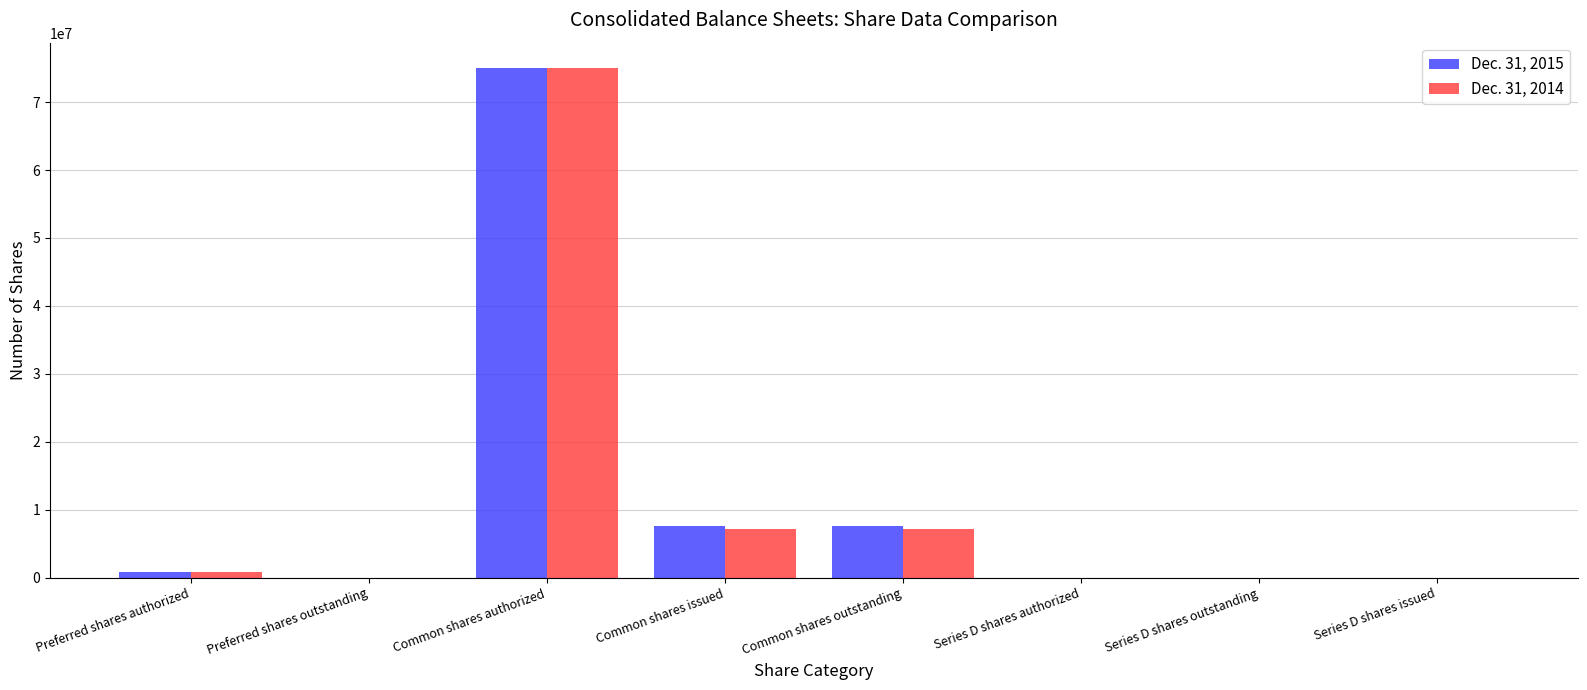

What is the maximum value shown in the chart?

75000000